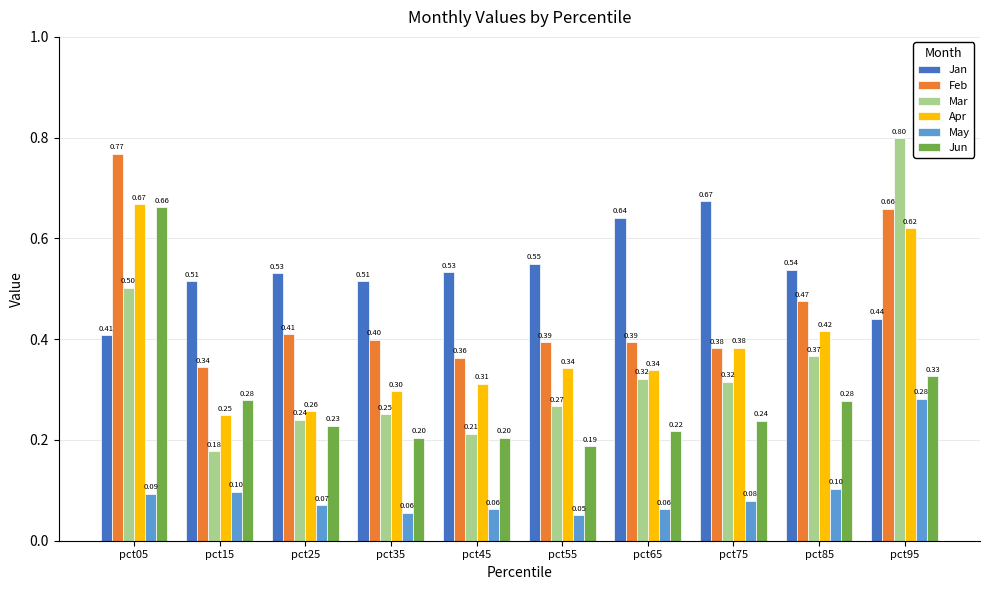

At pct05, list the series in order from largest to smallest.

Feb, Apr, Jun, Mar, Jan, May